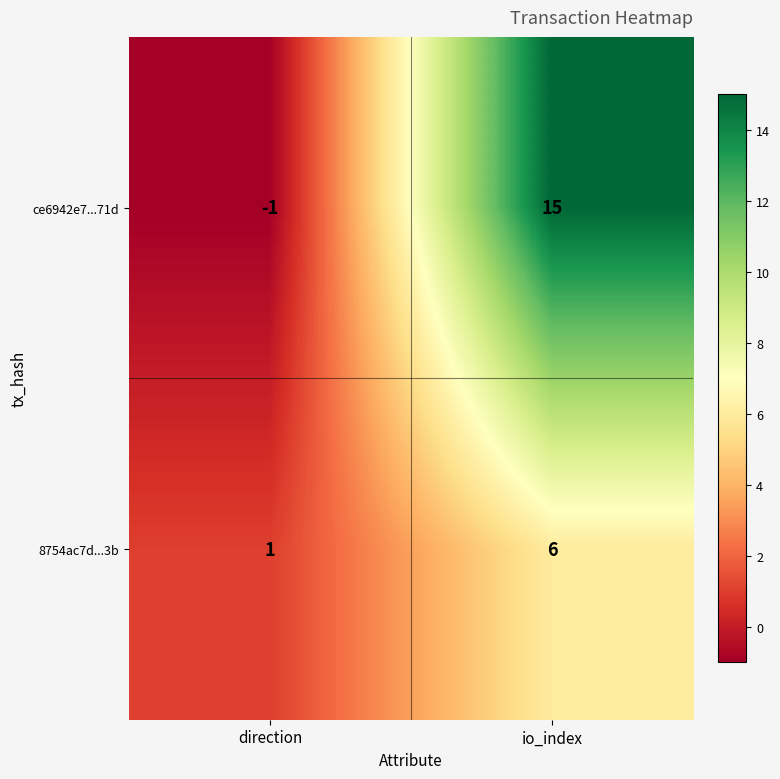

Is it true that 8754ac7d...3b equals 6 at io_index?

True